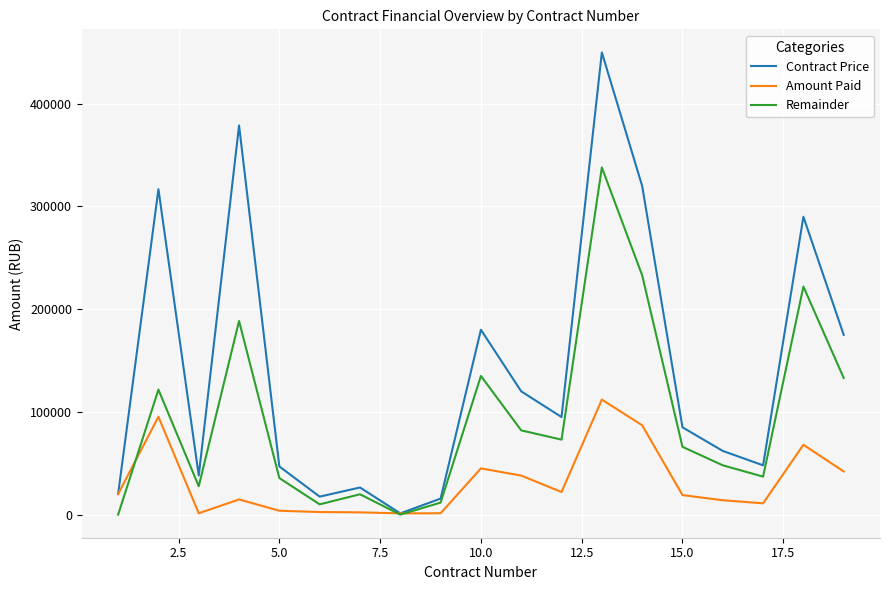

True or false: Remainder and Amount Paid intersect in this chart.

True